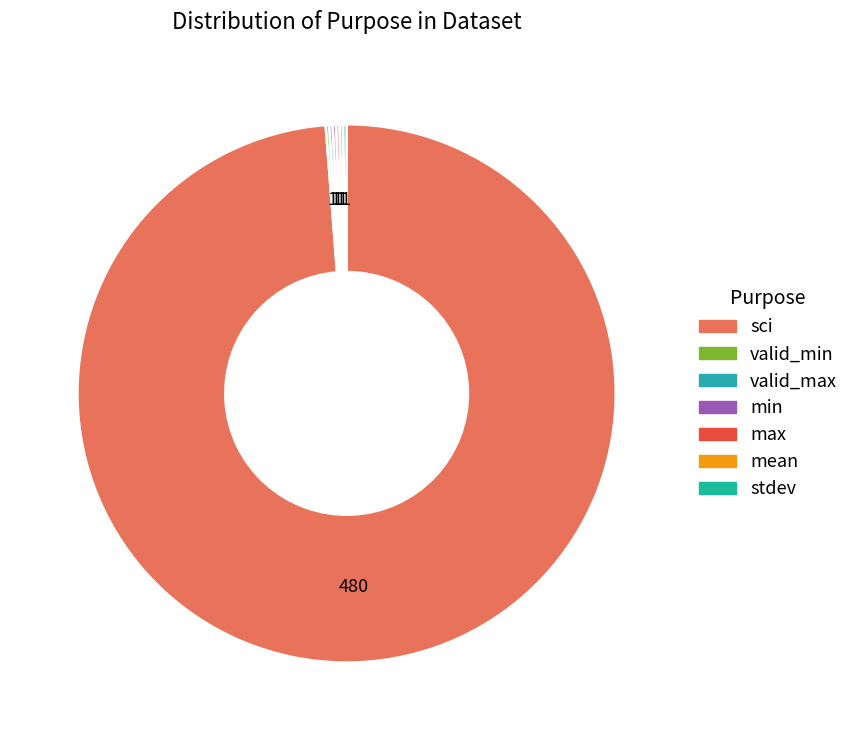

The sci slice represents 99% of the pie. True or false?

True